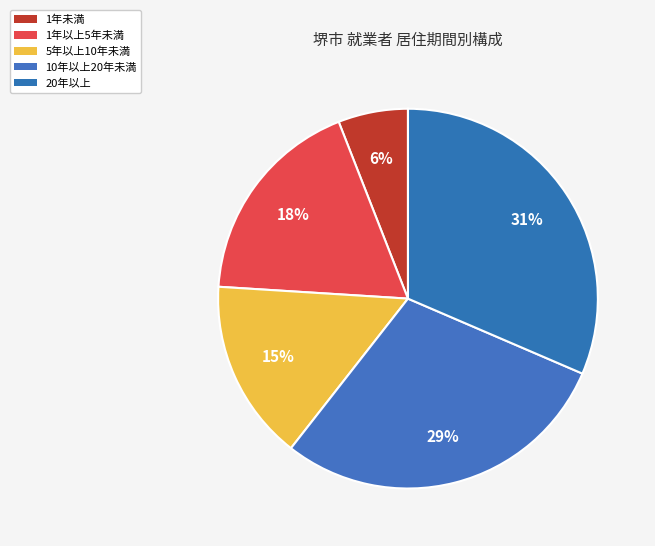

What is the ratio of the value at 5年以上10年未満 to the value at 10年以上20年未満?

0.5